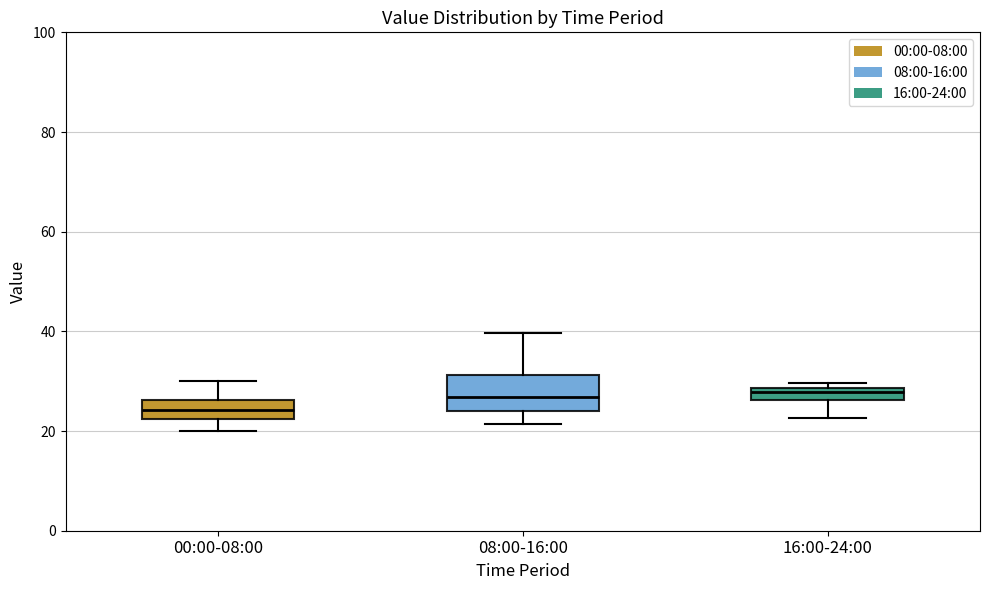

Where does the lower whisker of the box for 16:00-24:00 end on the y-axis? The values are not printed on the chart, so give them approximately, as read against the axis.

22